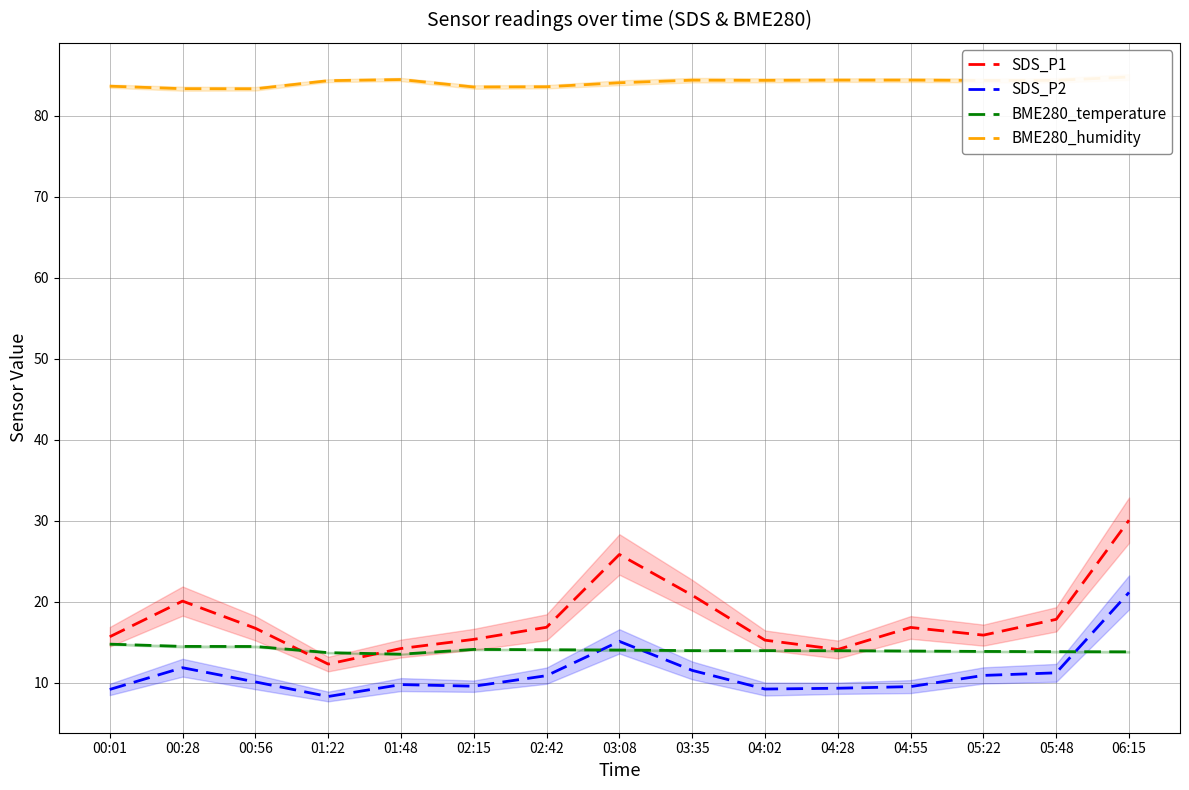

The value of BME280_temperature at 00:56 is 14.5. True or false?

True